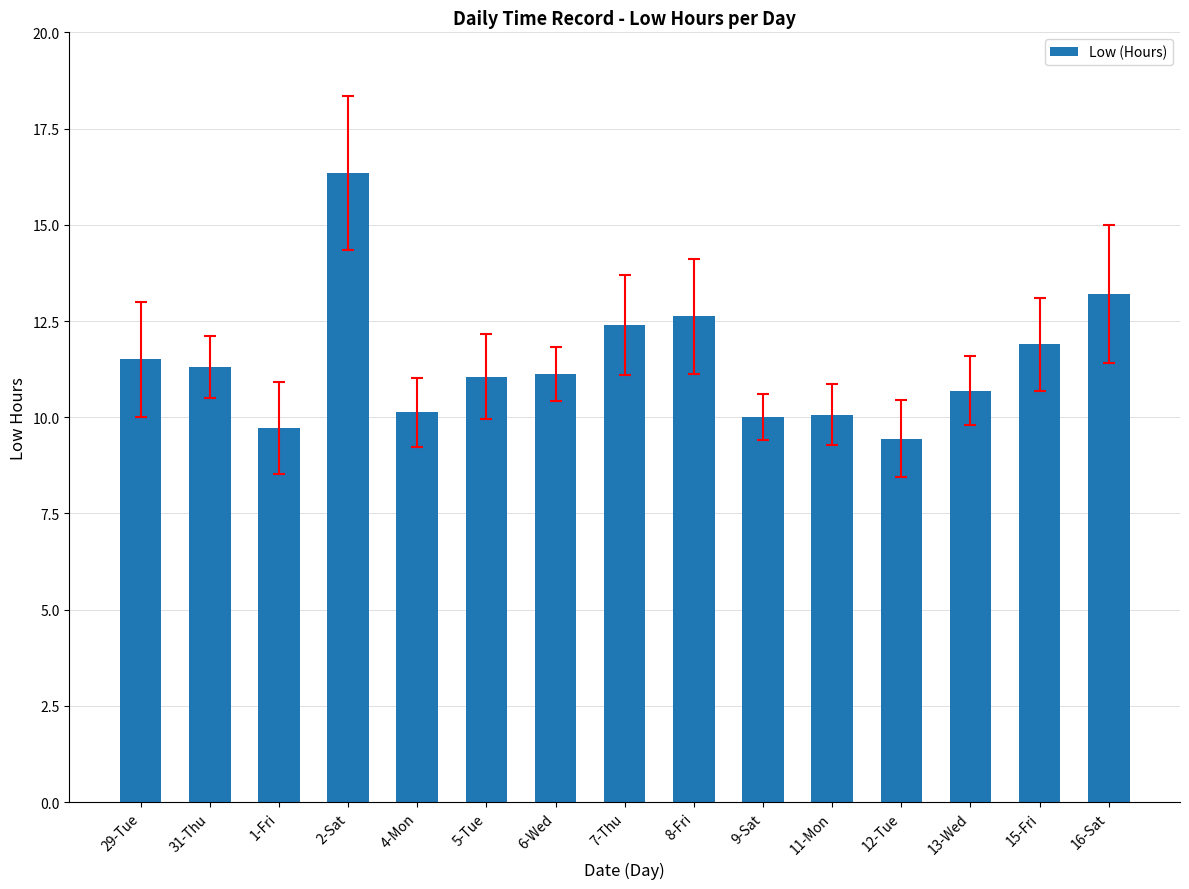

At which label is the value closest to 12?

15-Fri